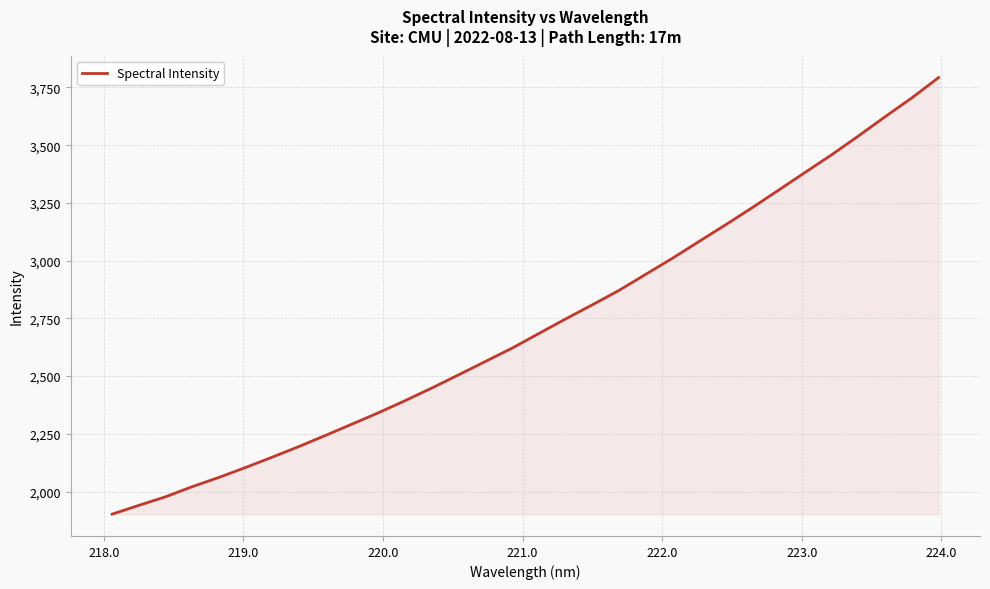

What is the smallest value displayed?

1902.1